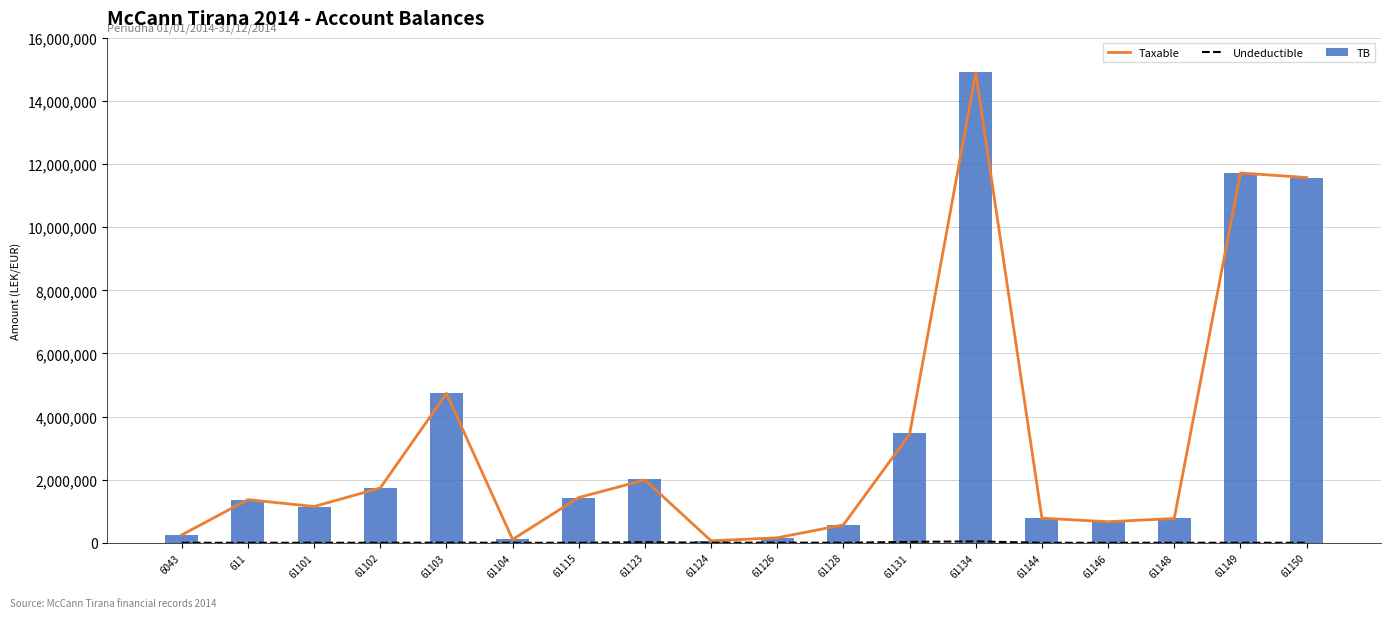

How many distinct data groups are displayed?

3